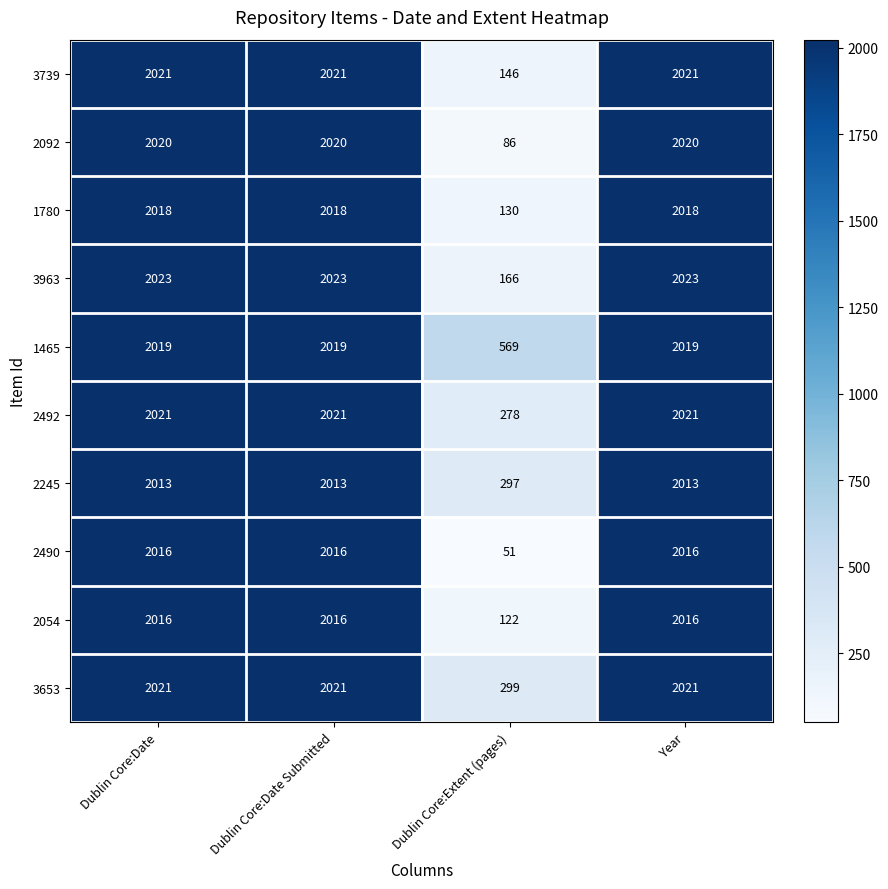

Which series has the largest total across all categories?

1465